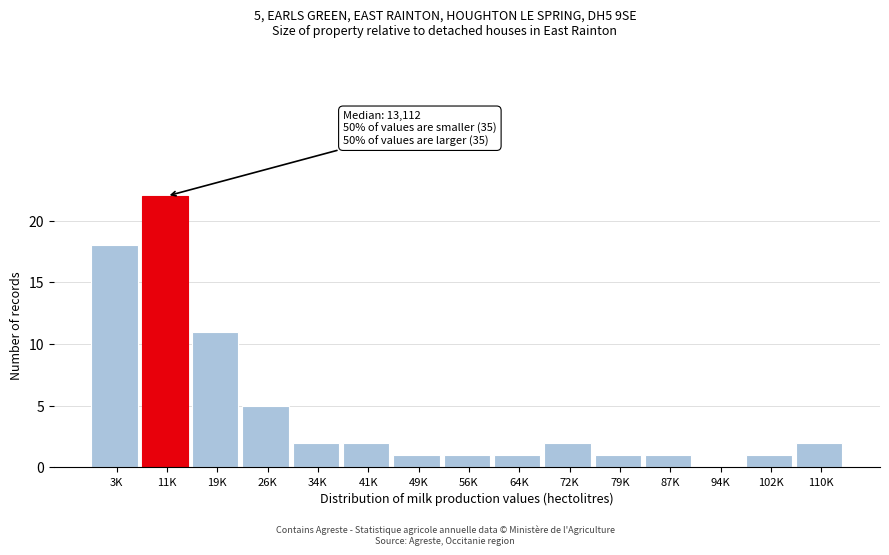

Reading left to right, what are all the values shown in this chart?

3K=18	11K=22	19K=11	26K=5	34K=2	41K=2	49K=1	56K=1	64K=1	72K=2	79K=1	87K=1	94K=0	102K=1	110K=2